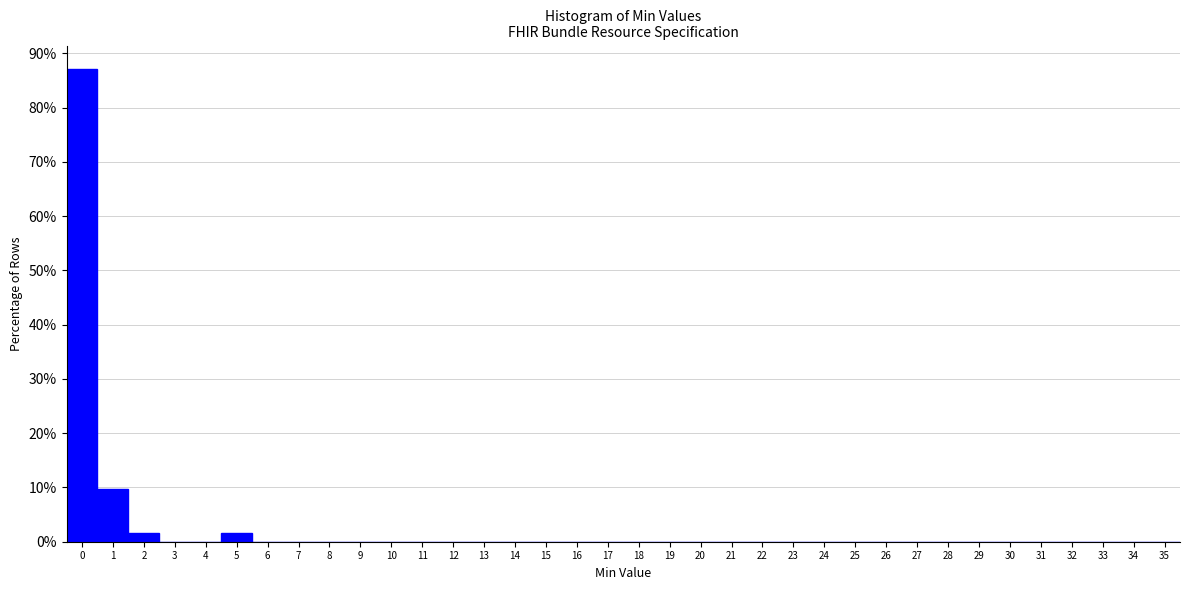

Which range on the x-axis has the tallest bar?

-0.5 to 0.5